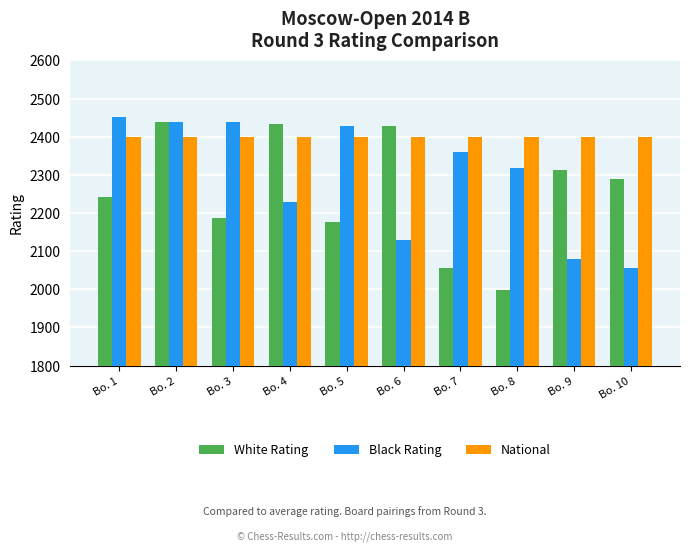

True or false: White Rating has a value of 2288 at Bo. 10.

True